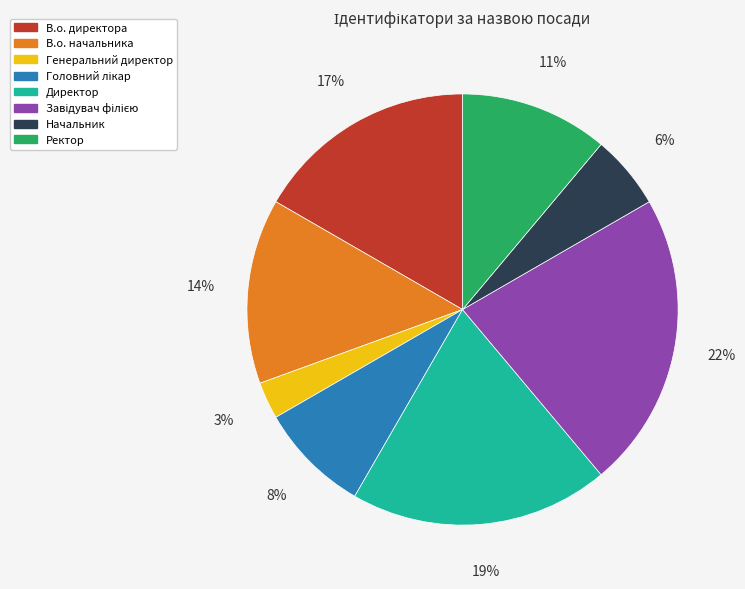

True or false: В.о. директора accounts for 25% of the total.

False